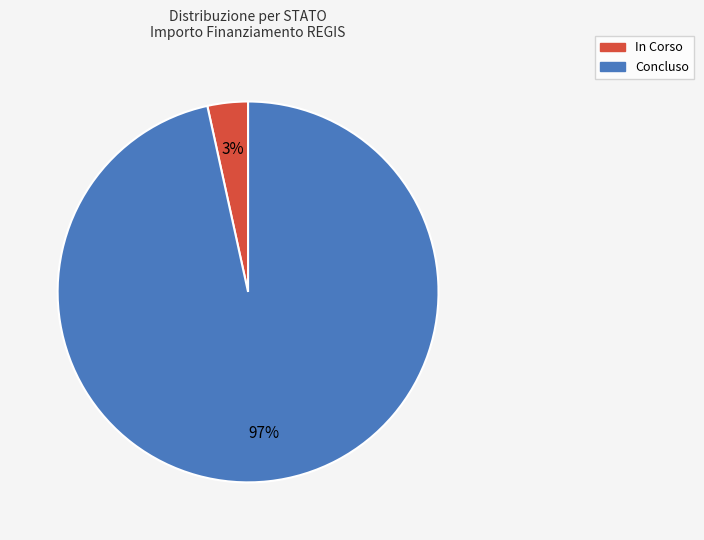

What is the largest slice in the pie chart?

Concluso